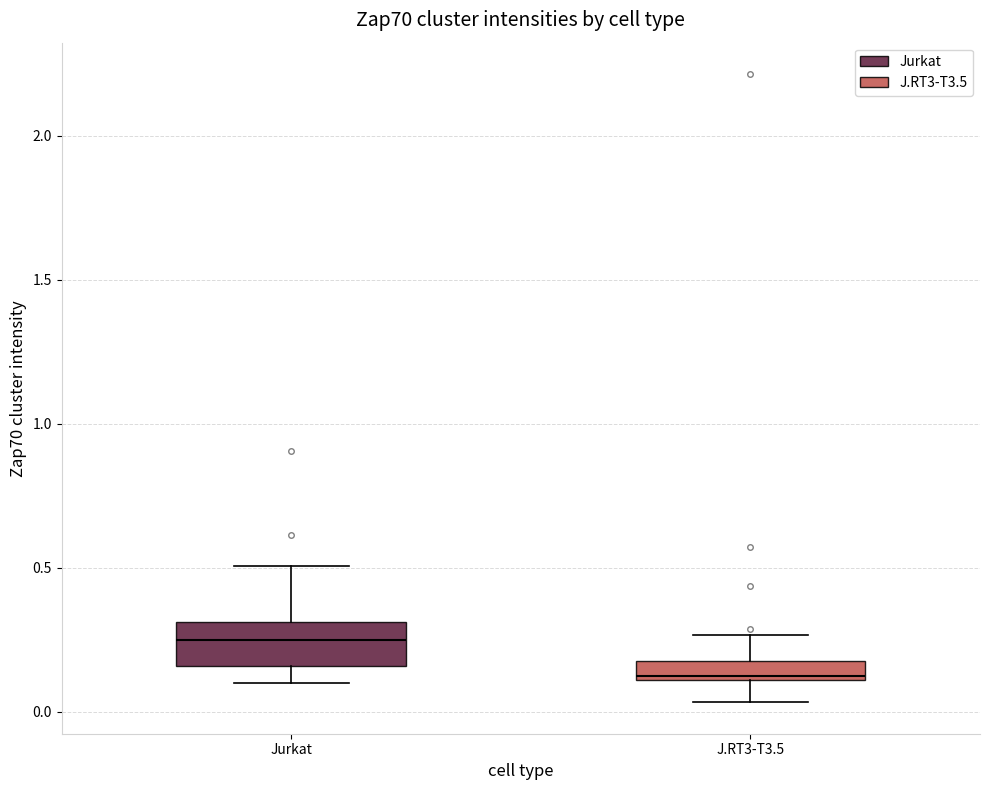

Where does the lower whisker of the box for J.RT3-T3.5 end on the y-axis? The values are not printed on the chart, so give them approximately, as read against the axis.

0.05